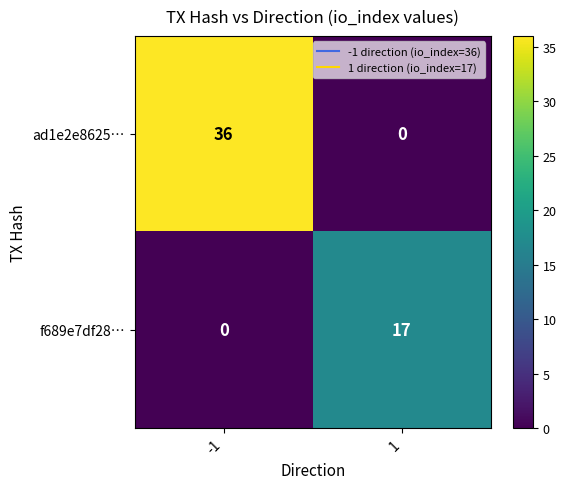

List the series in order of their overall mean, highest first.

ad1e2e8625…, f689e7df28…